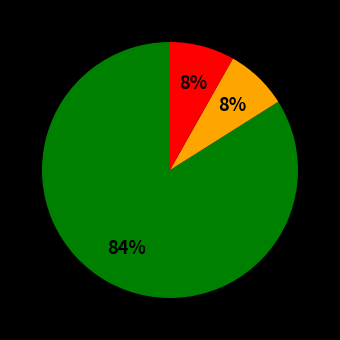

How many segments does this pie chart have?

3